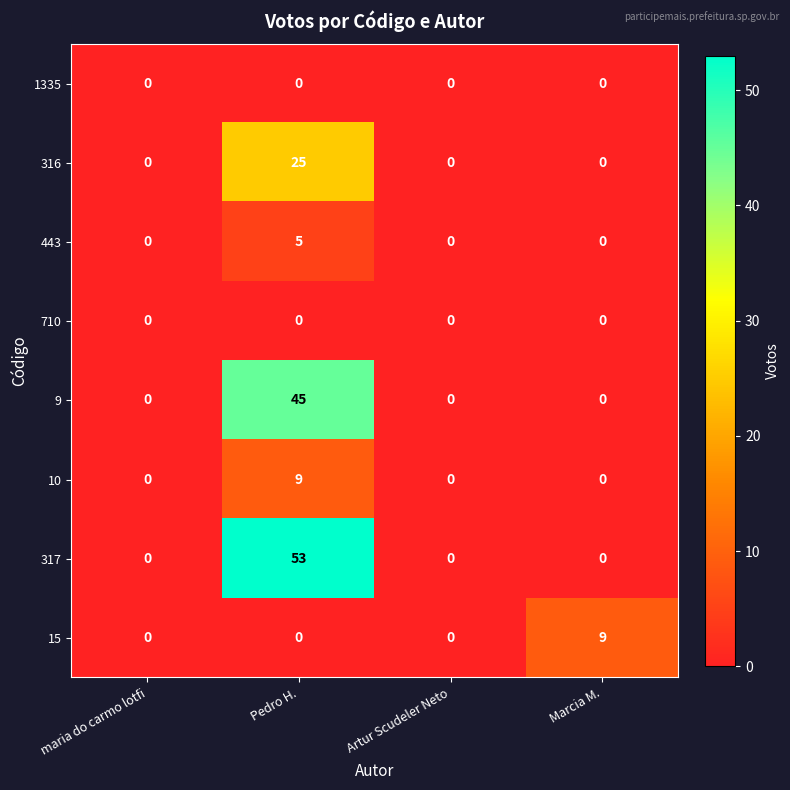

What is the total value across all series at Pedro H.?

137